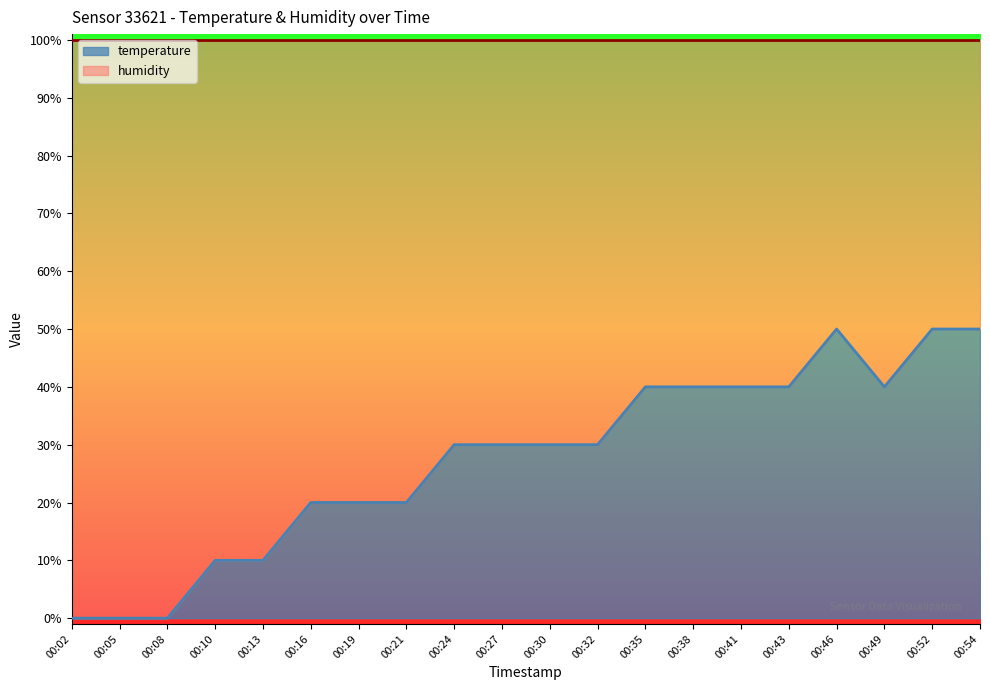

What is the sum of the values at 00:08 and 00:38?

40.0